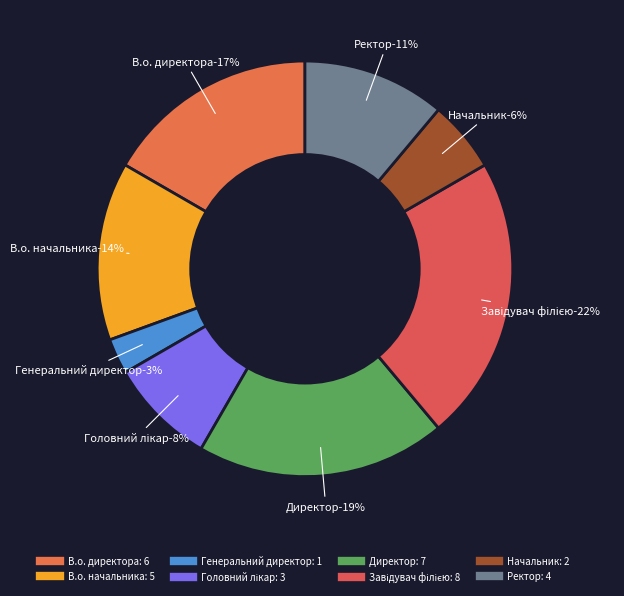

What is the total percentage of В.о. директора and В.о. начальника?

30.6%